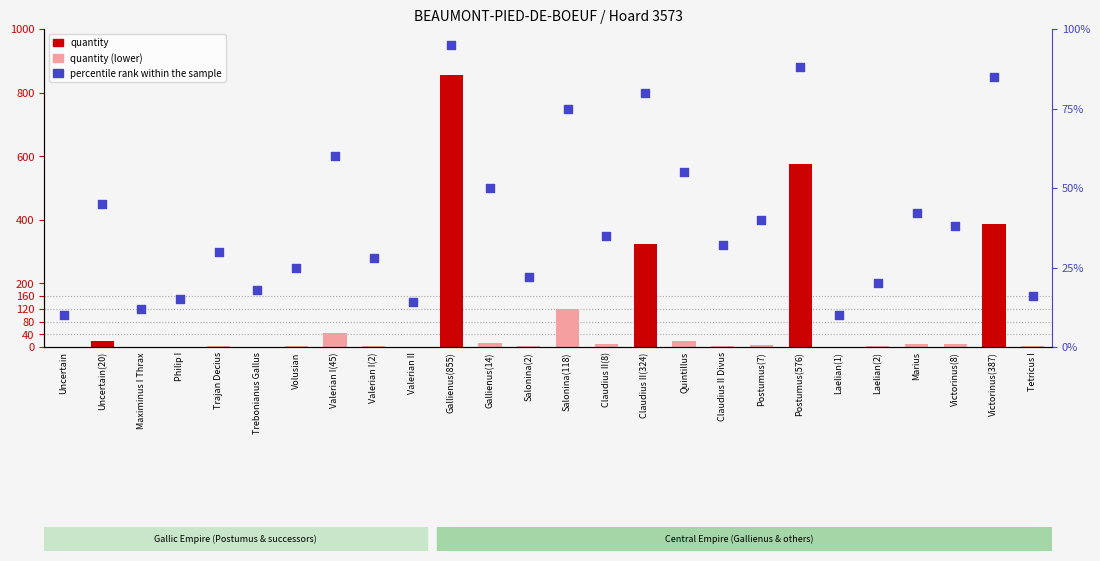

Which series has the largest total across all categories?

quantity